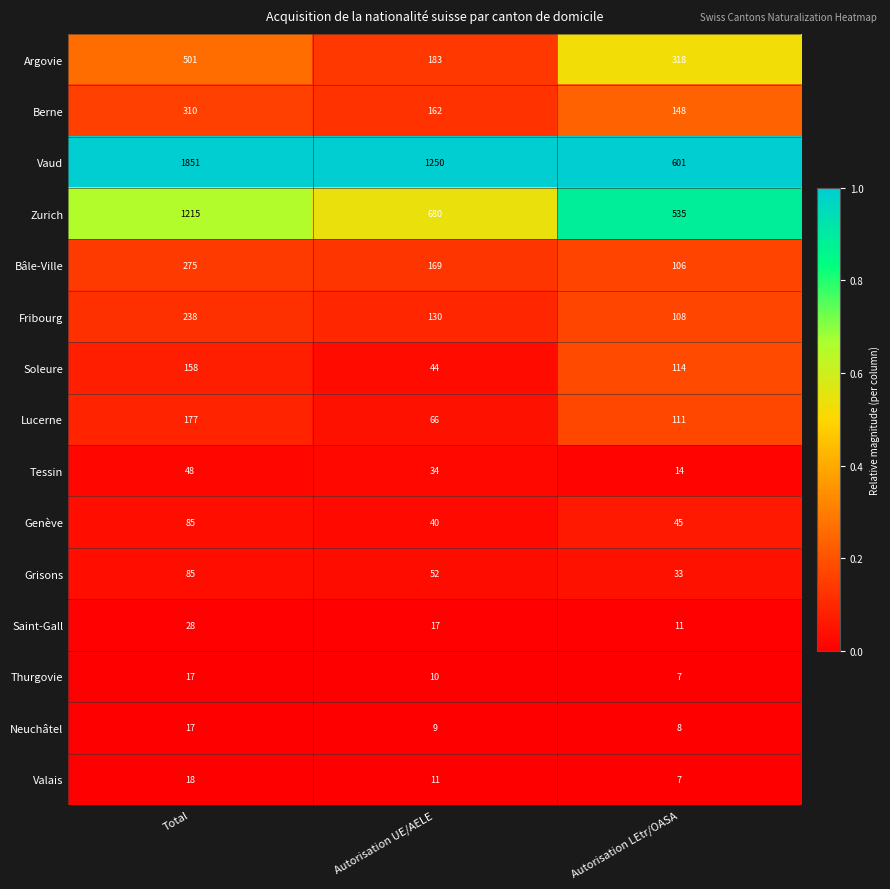

What is the minimum value shown in the chart?

7